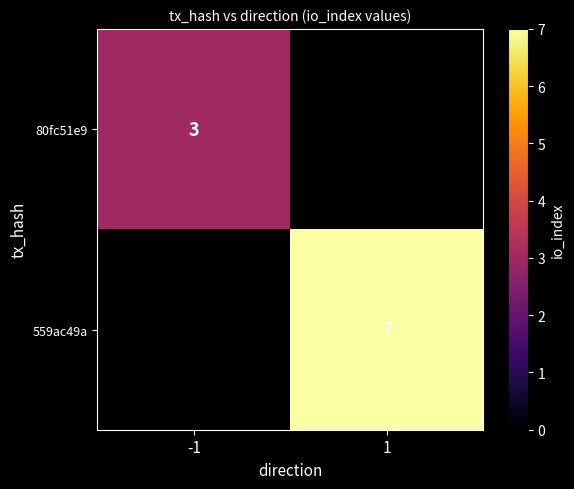

The value of 80fc51e9 at -1 is 3. True or false?

True